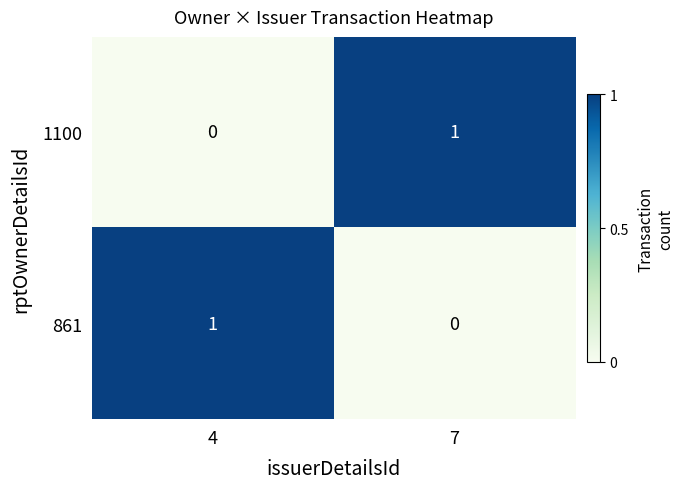

Is the value of 1100 at 7 greater than the value of 861 at 7?

Yes